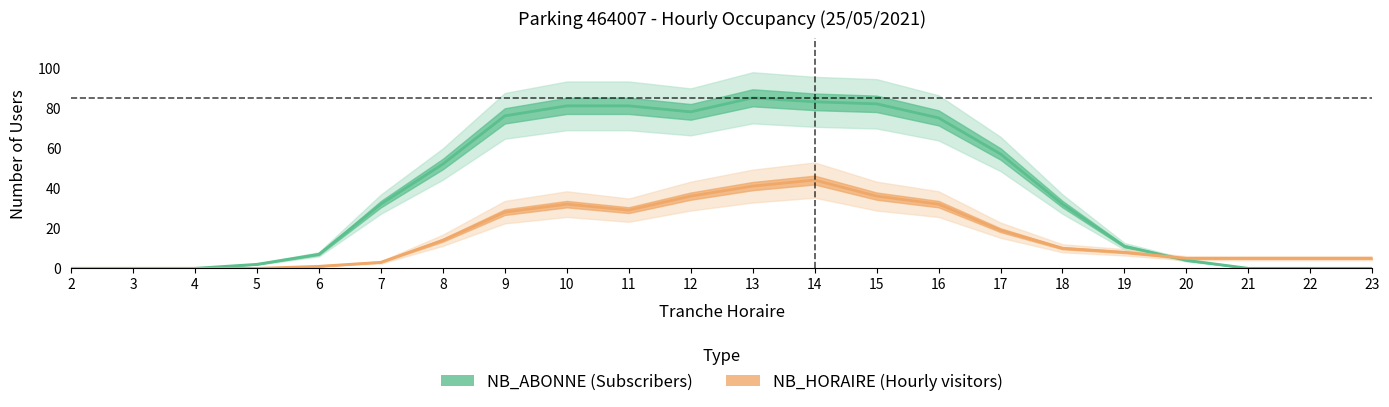

Reading left to right, extract all data points from this chart.

NB_ABONNE: 2=0	3=0	4=0	5=2	6=7	7=32	8=52	9=76	10=81	11=81	12=78	13=85	14=83	15=82	16=75	17=57	18=32	19=11	20=4	21=0	22=0	23=0
NB_HORAIRE: 2=0	3=0	4=0	5=0	6=1	7=3	8=14	9=28	10=32	11=29	12=36	13=41	14=44	15=36	16=32	17=19	18=10	19=8	20=5	21=5	22=5	23=5